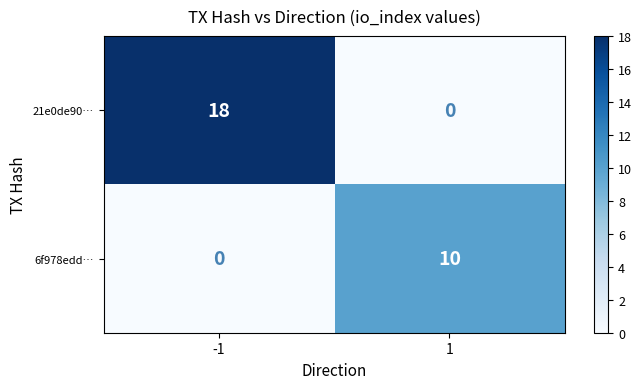

How many distinct data groups are displayed?

2